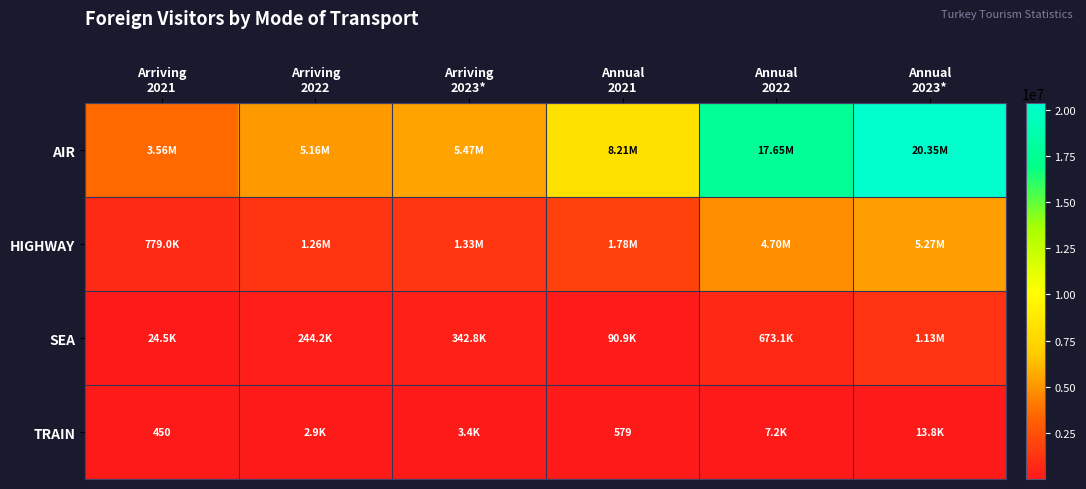

What is the sum of the TRAIN values at Arriving 2023* and Annual 2022?

10619